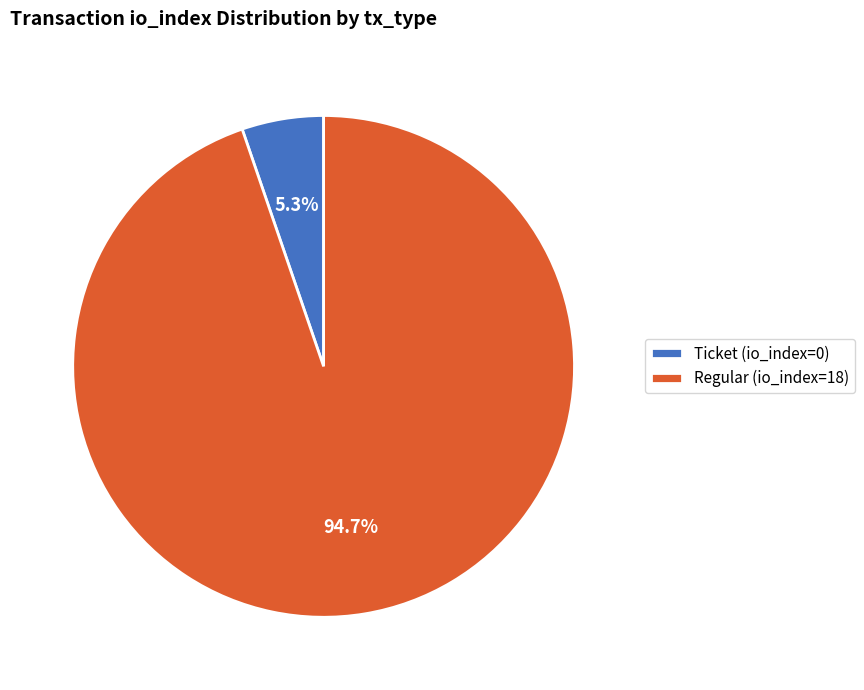

Rank the categories by value from lowest to highest.

Ticket (io_index=0), Regular (io_index=18)